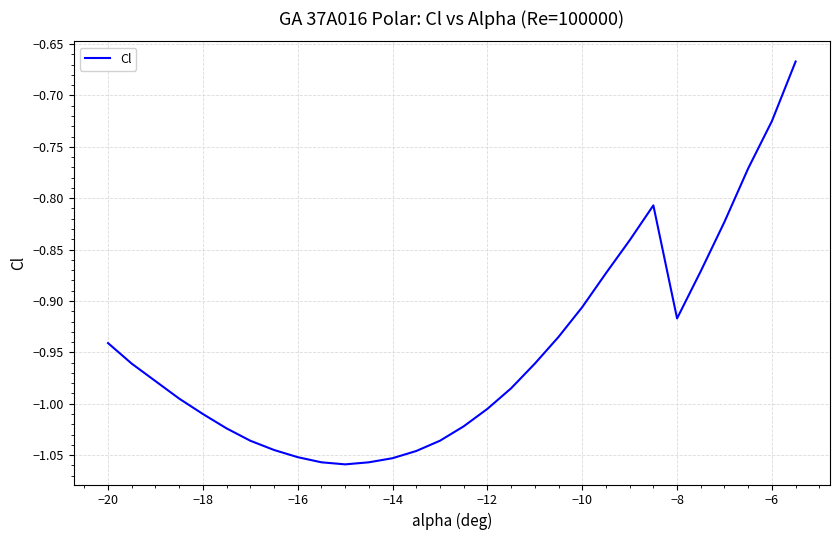

What is the difference between the maximum and minimum values?

0.4